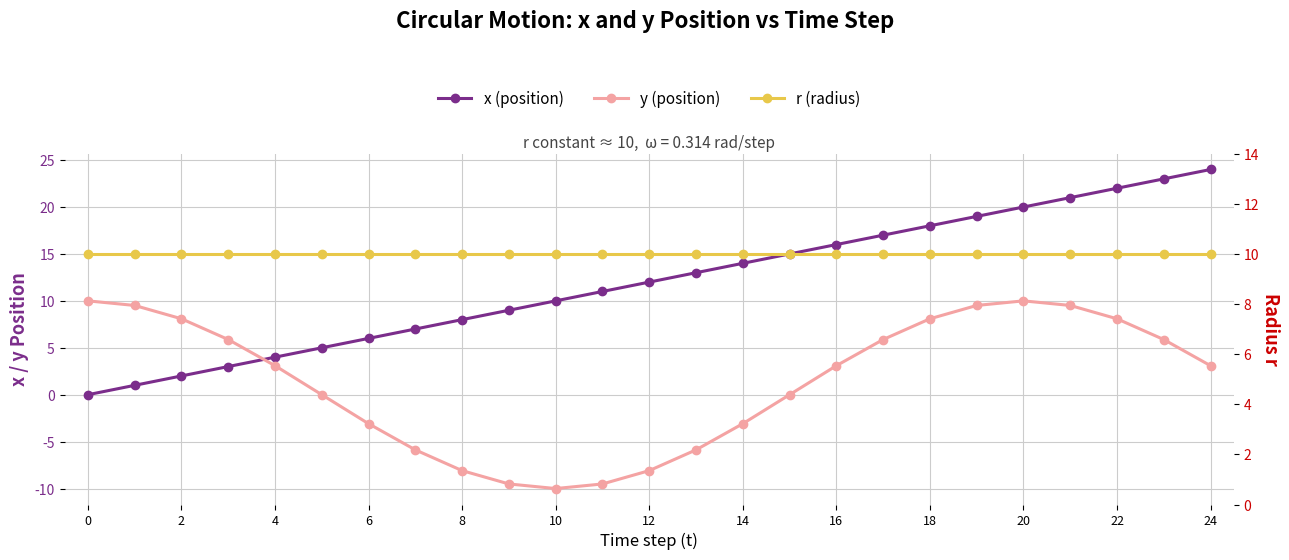

How many values in y (position) are above zero?

15